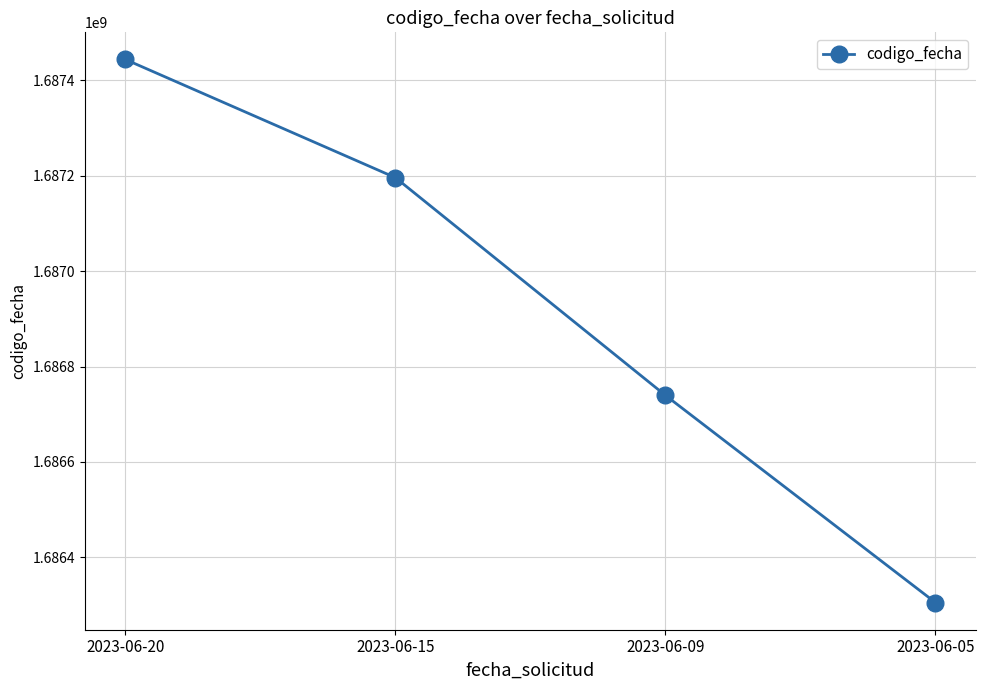

Which category has the highest value across all series?

2023-06-20